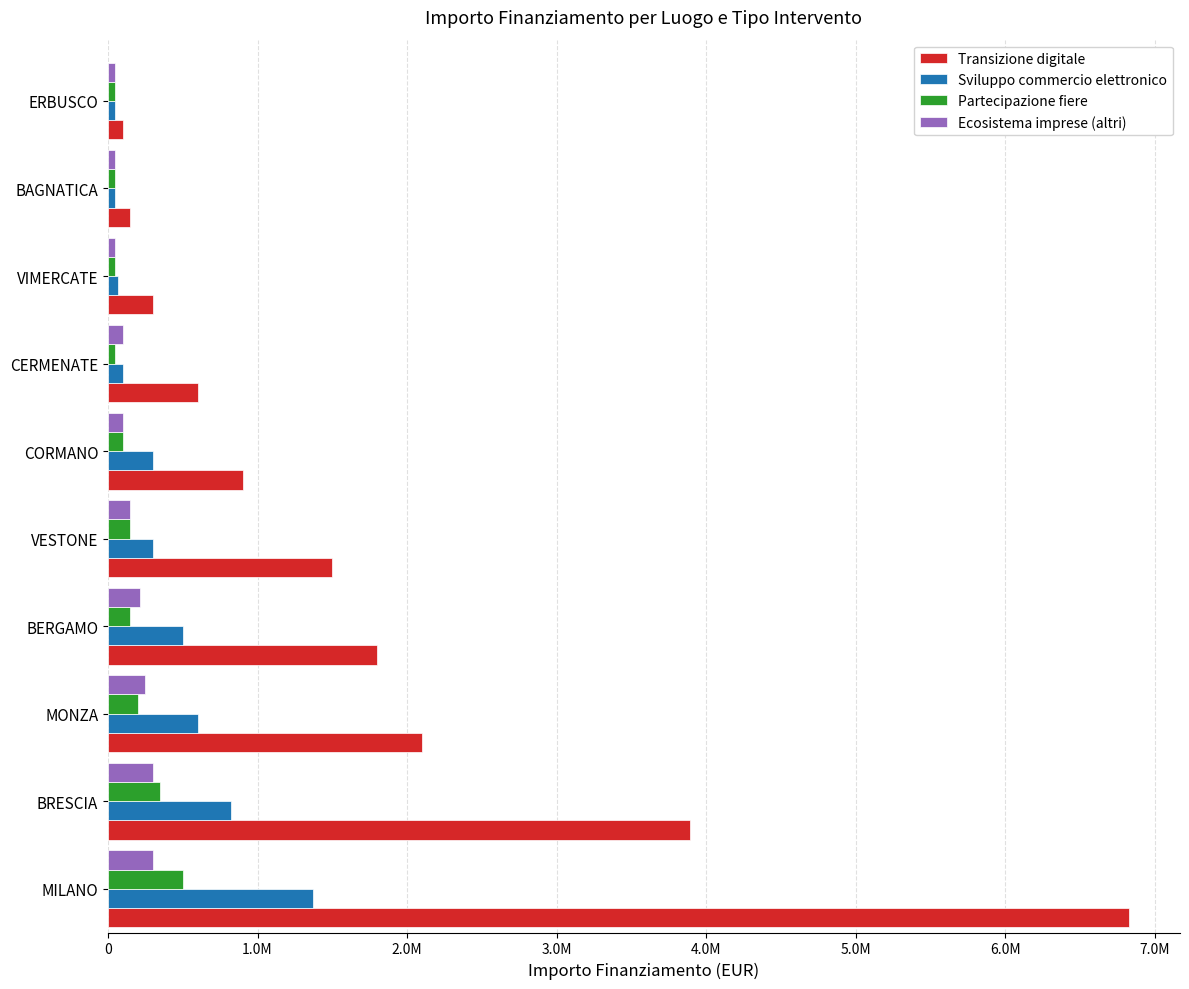

What are all the series names shown in the legend?

Transizione digitale, Sviluppo commercio elettronico, Partecipazione fiere, Ecosistema imprese (altri)